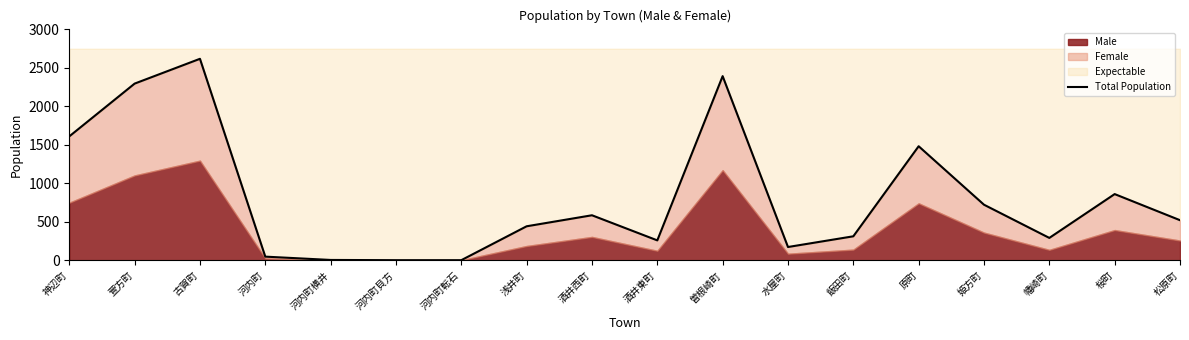

What position from the right is 酒井西町?

10